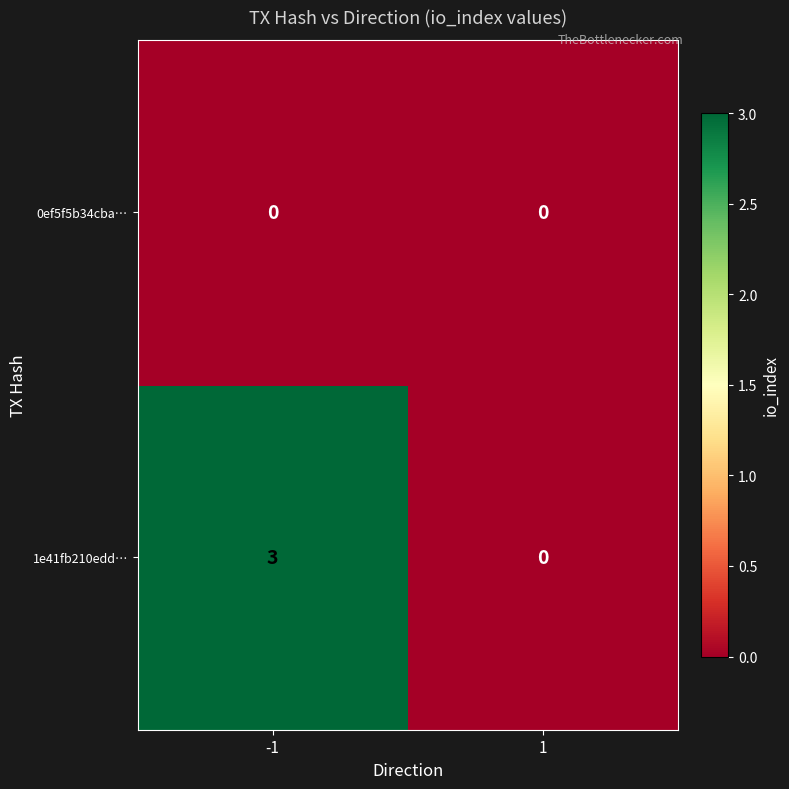

Count the number of data series in this chart.

2